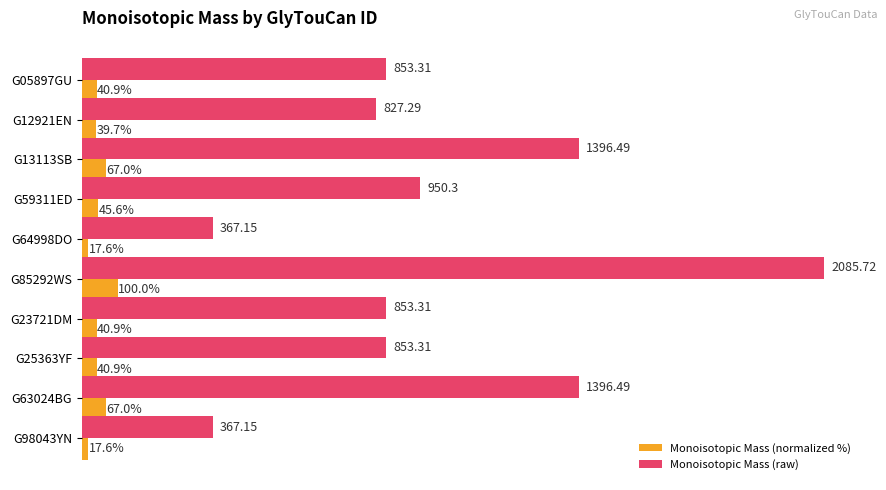

Is the value of Monoisotopic Mass (normalized %) at G25363YF greater than the value of Monoisotopic Mass (raw) at G85292WS?

No